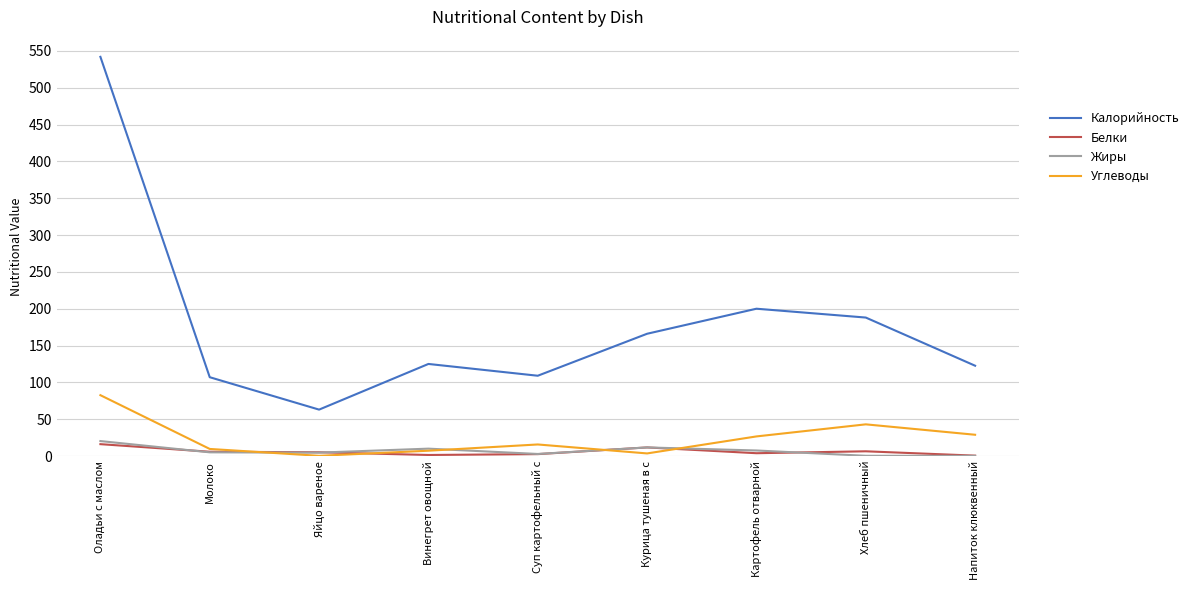

At which category does Углеводы reach its first local peak?

Суп картофельный с